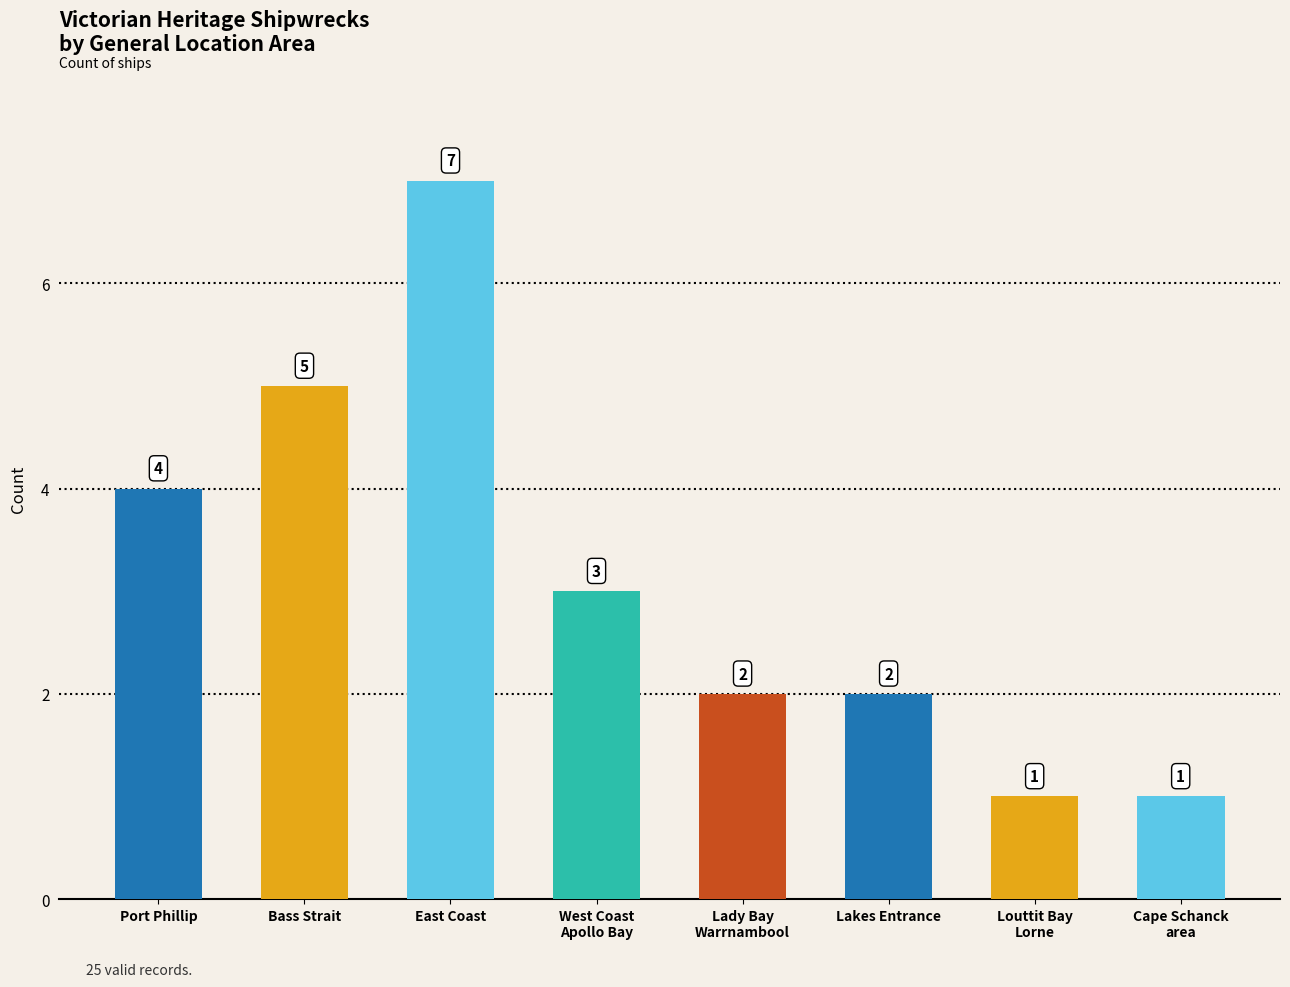

Is it true that the value at Cape Schanck
area is 1?

True